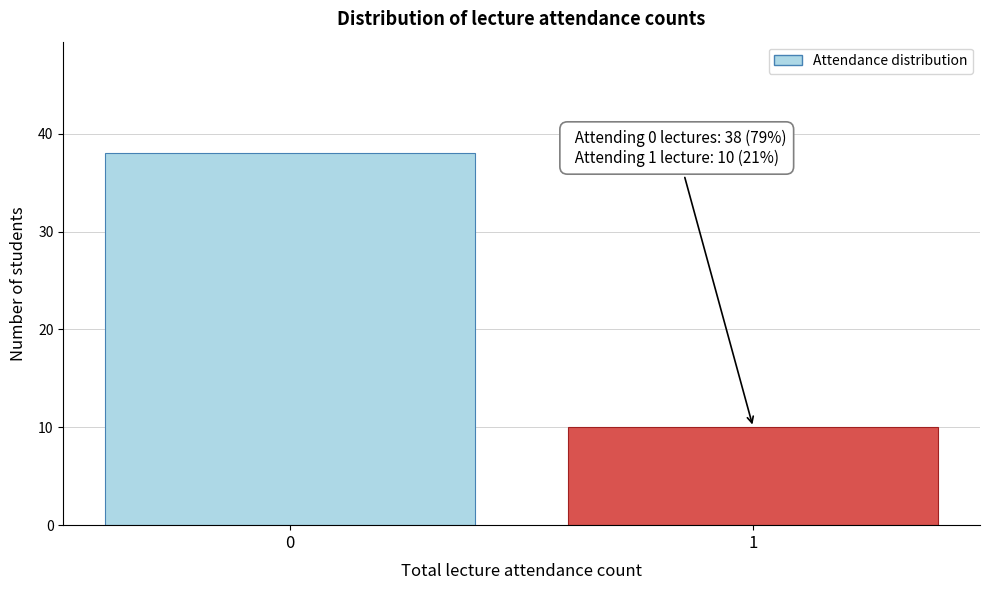

Reading left to right, list all the values displayed in this chart.

38	10